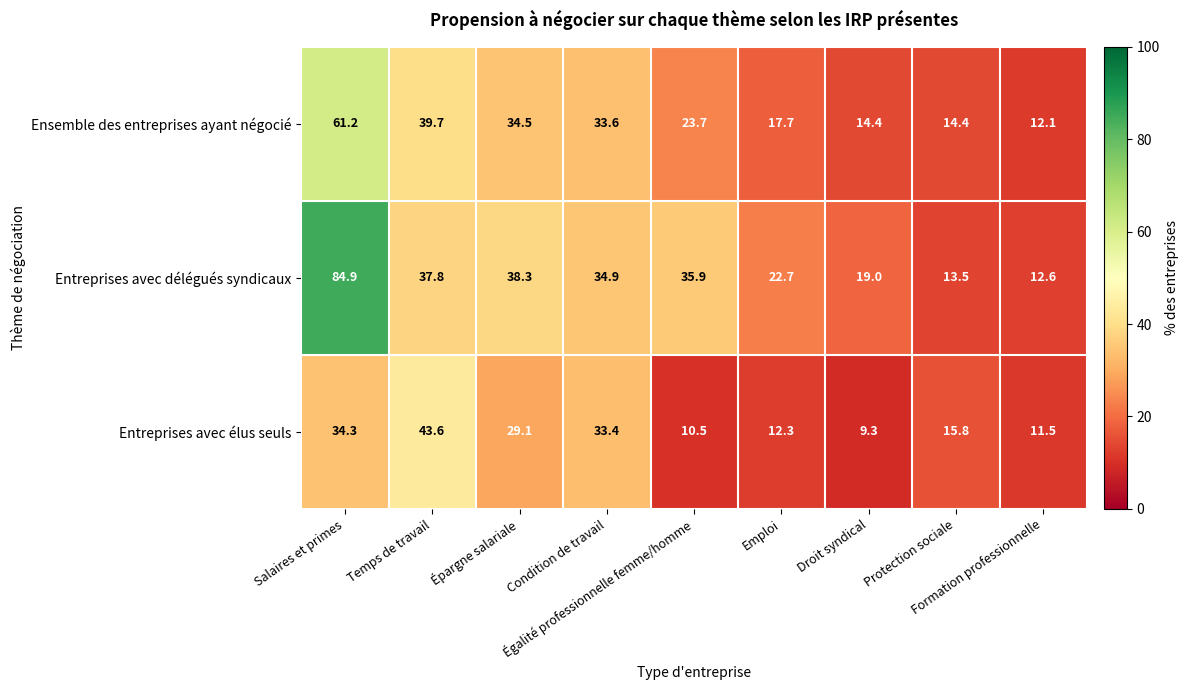

Which series has the largest range (max minus min)?

Entreprises avec délégués syndicaux